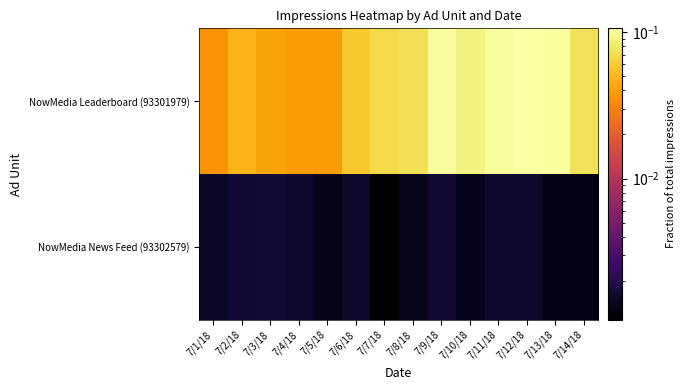

Which category has the highest value across all series?

7/12/18